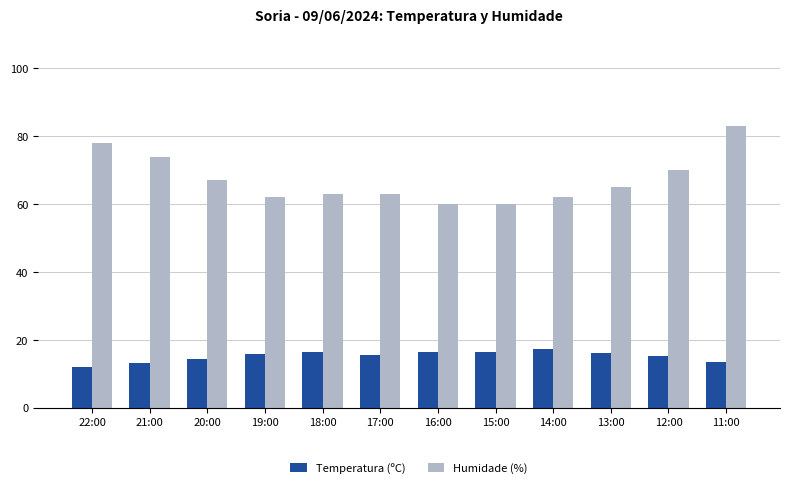

Where is Humidade (%) nearest to the value 71?

12:00